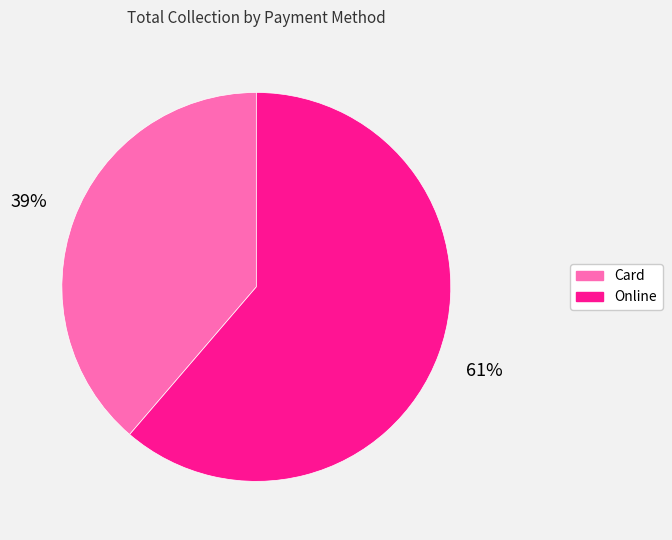

Combined, do Online and Card account for over 50%?

Yes